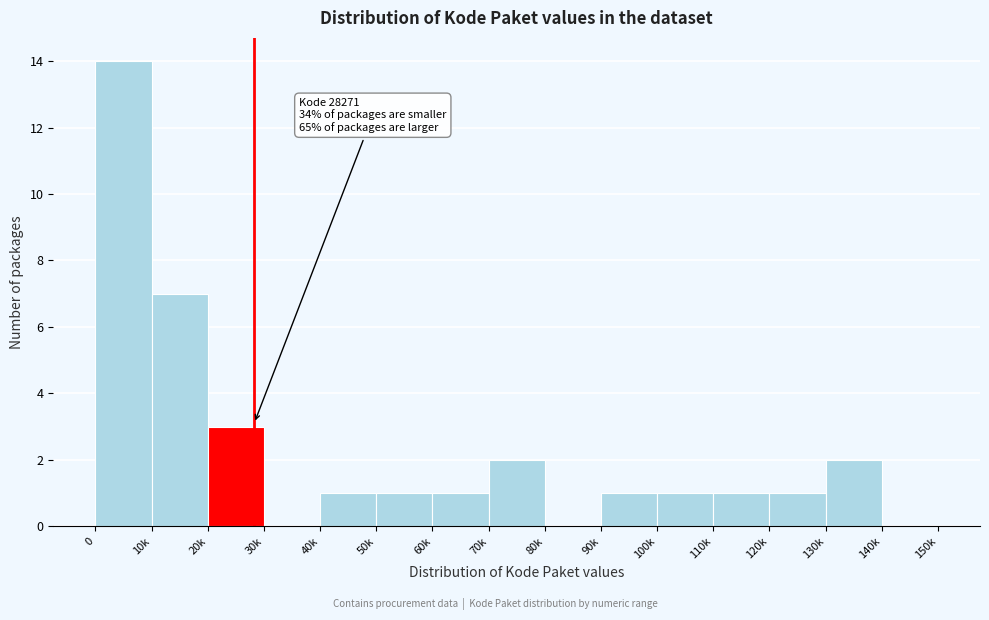

Reading left to right, list all the values displayed in this chart.

0=14	10k=7	20k=3	30k=0	40k=1	50k=1	60k=1	70k=2	80k=0	90k=1	100k=1	110k=1	120k=1	130k=2	140k=0